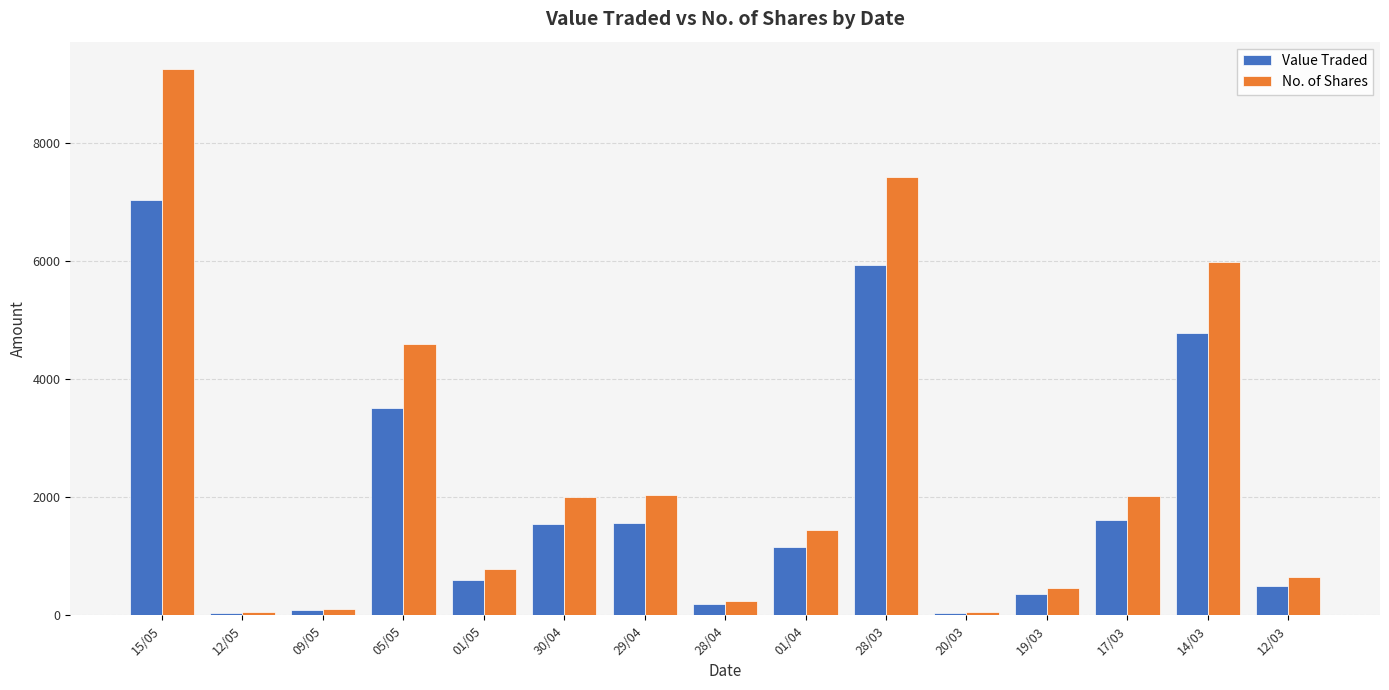

Rank the series by their average value, from highest to lowest.

No. of Shares, Value Traded